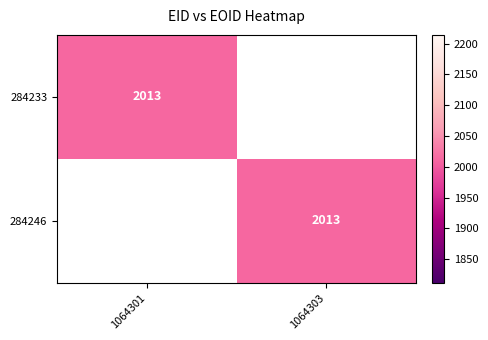

How many values in 284246 are above zero?

1